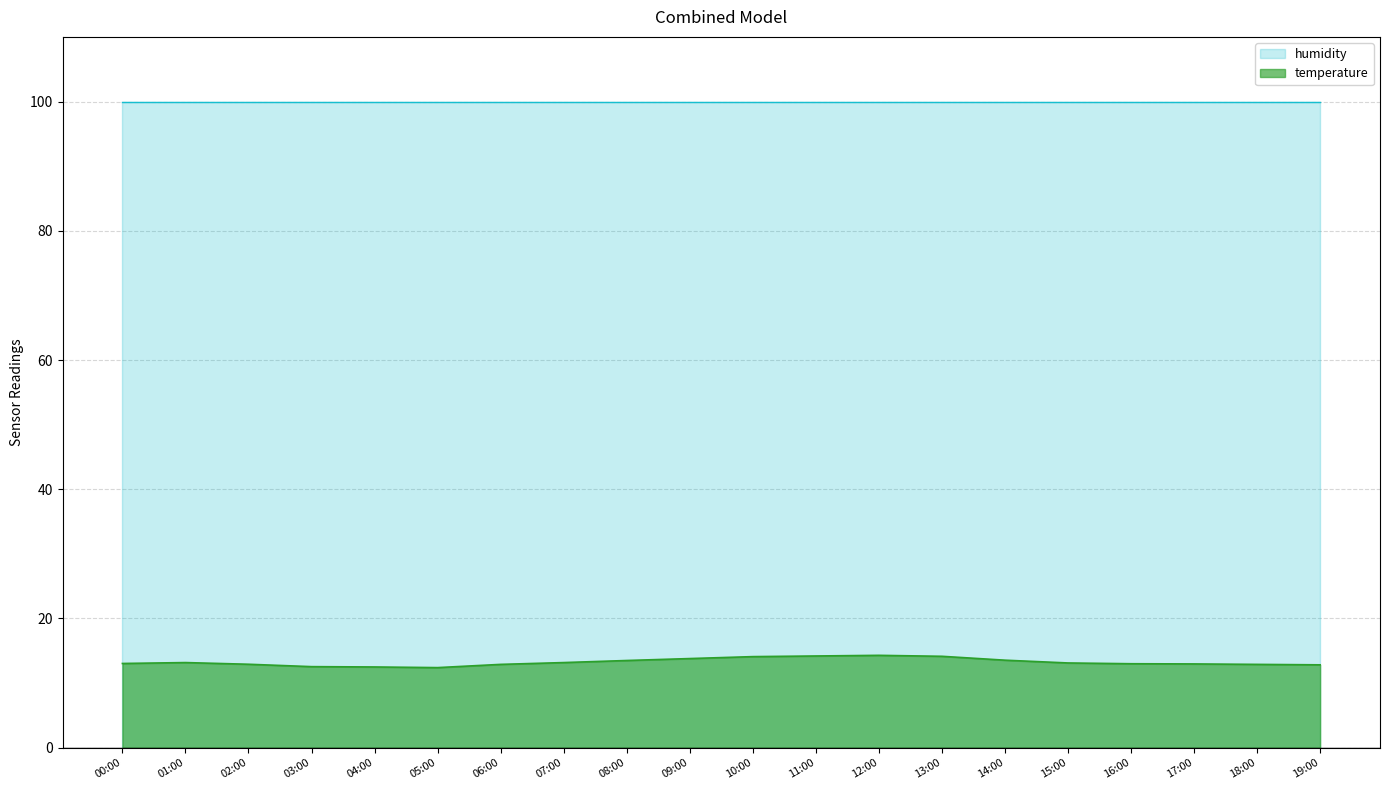

Rank the series at 17:00 from highest to lowest value.

humidity, temperature